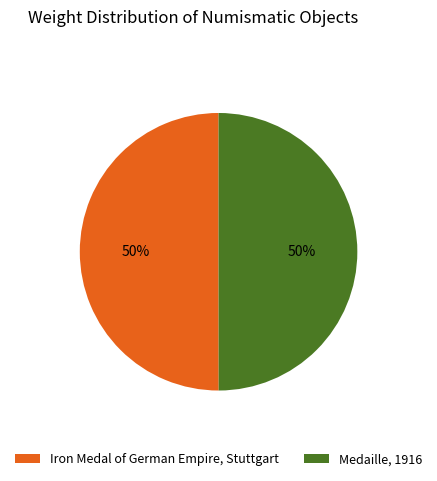

Do Iron Medal of German Empire, Stuttgart and Medaille, 1916 together represent more than half of the pie?

Yes